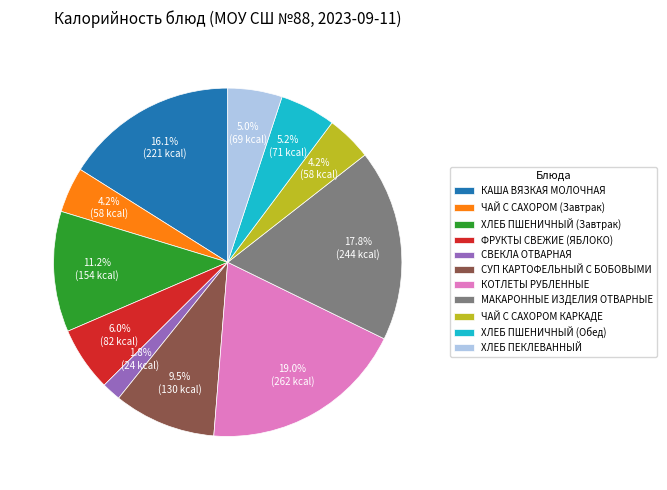

How many segments does this pie chart have?

11